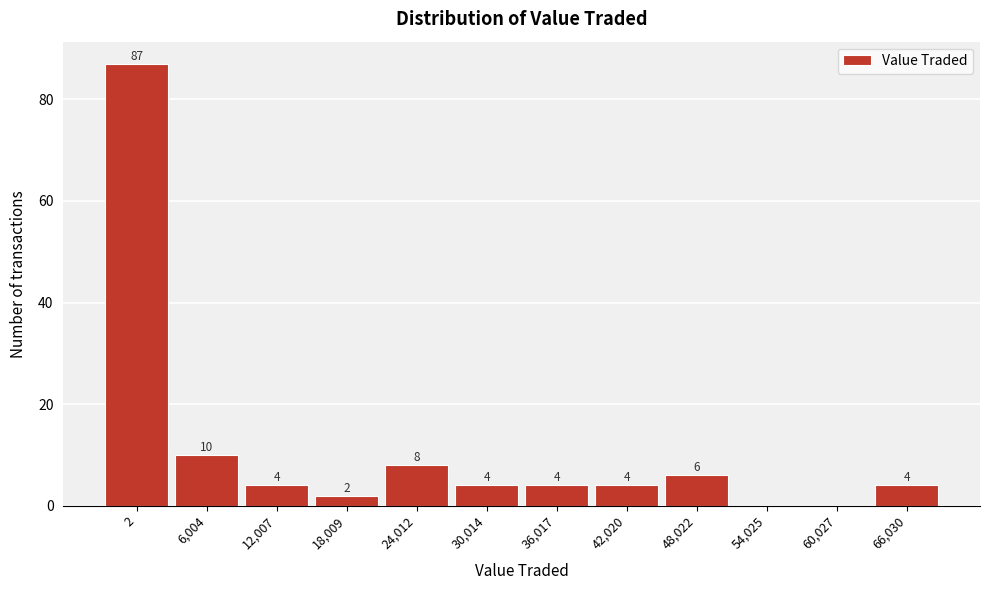

Reading right to left, extract all data points from this chart.

66,030=4	60,027=0	54,025=0	48,022=6	42,020=4	36,017=4	30,014=4	24,012=8	18,009=2	12,007=4	6,004=10	2=87